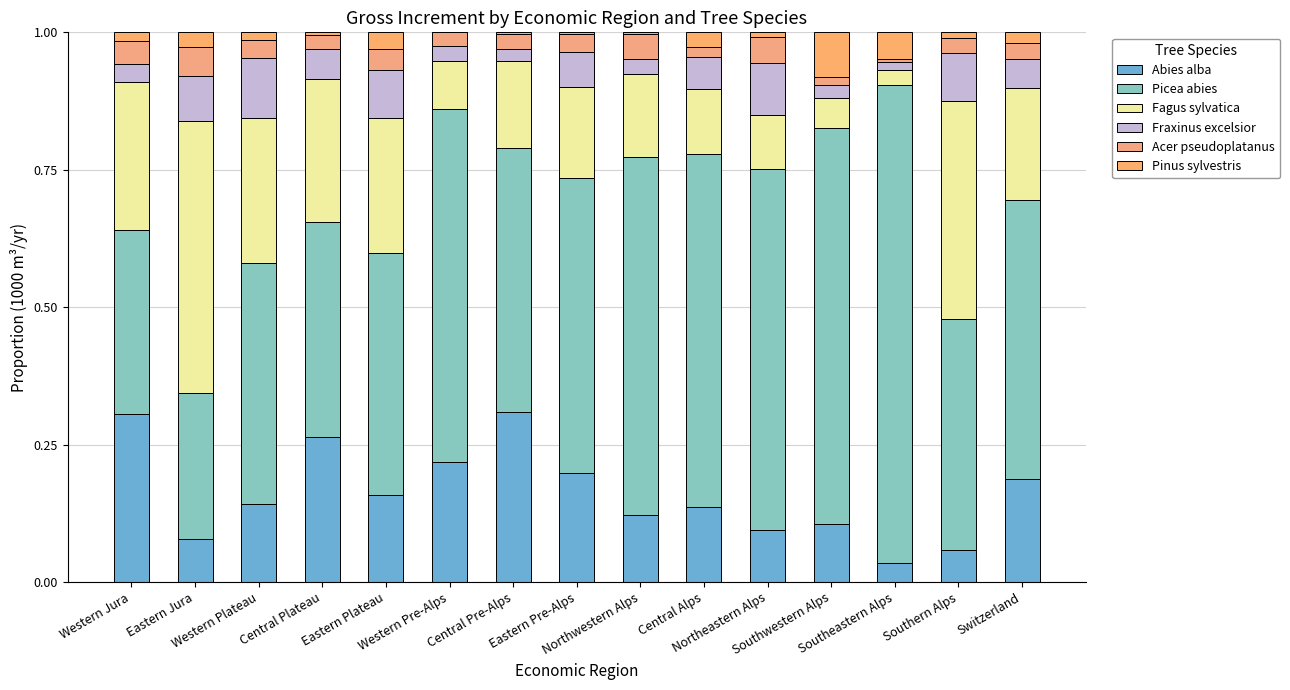

At which category is the sum across all series the highest?

Western Jura